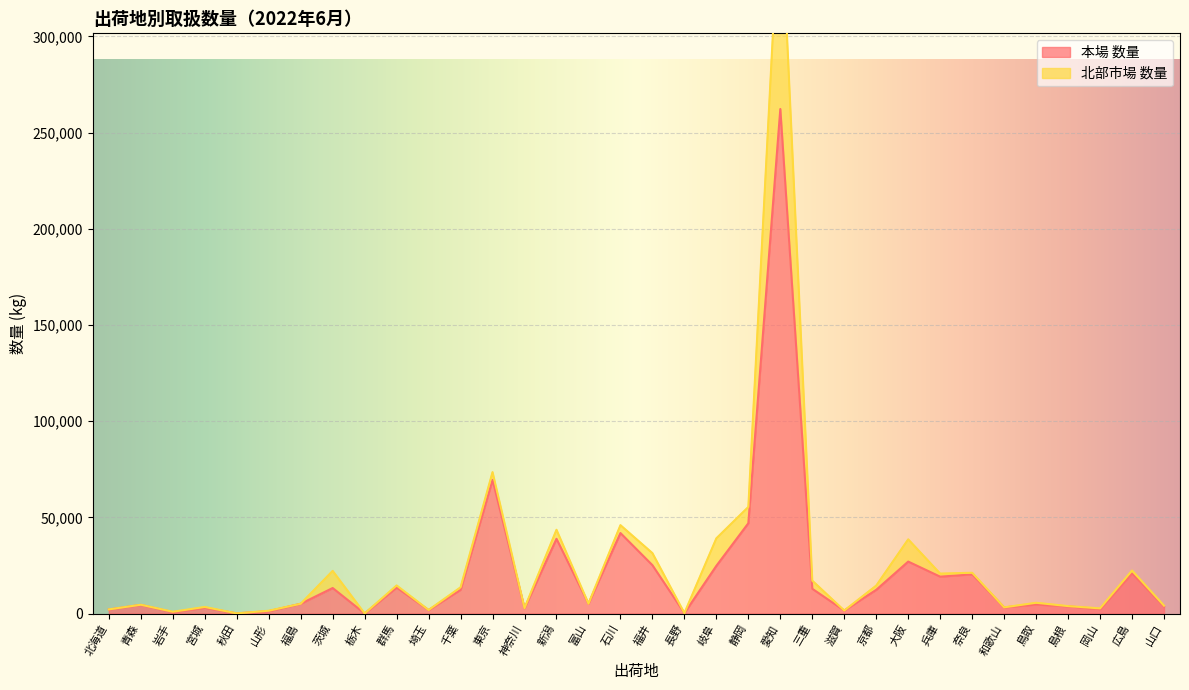

What position from the right is 和歌山?

6